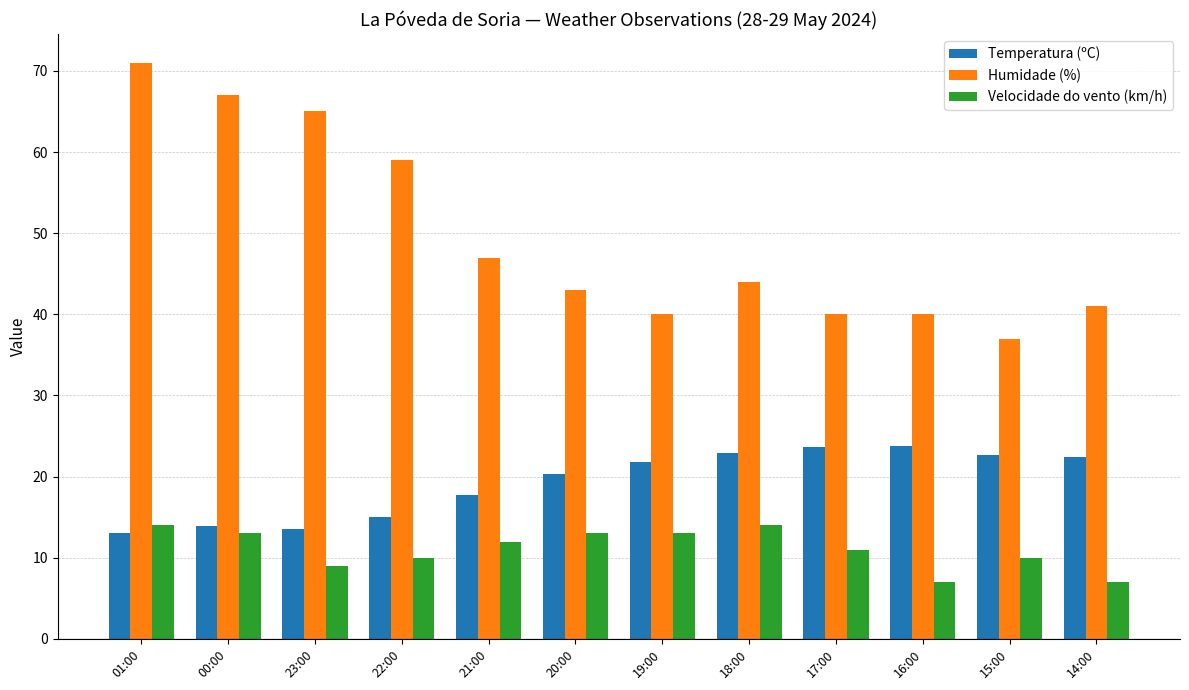

What is the greatest value displayed?

71.0